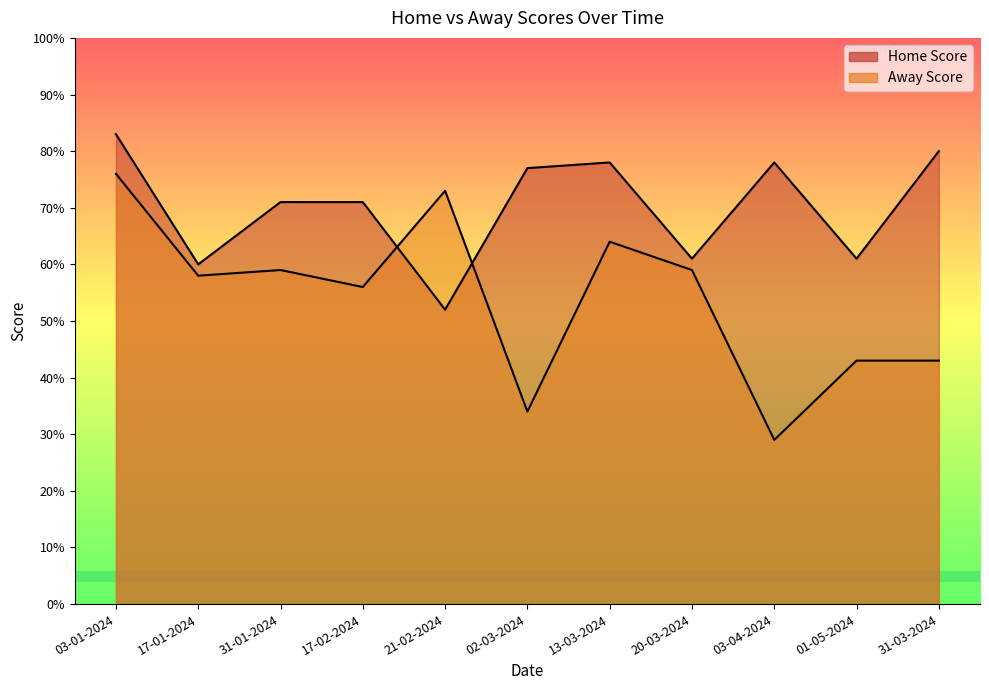

Where does the Home Score series first go above 71?

03-01-2024